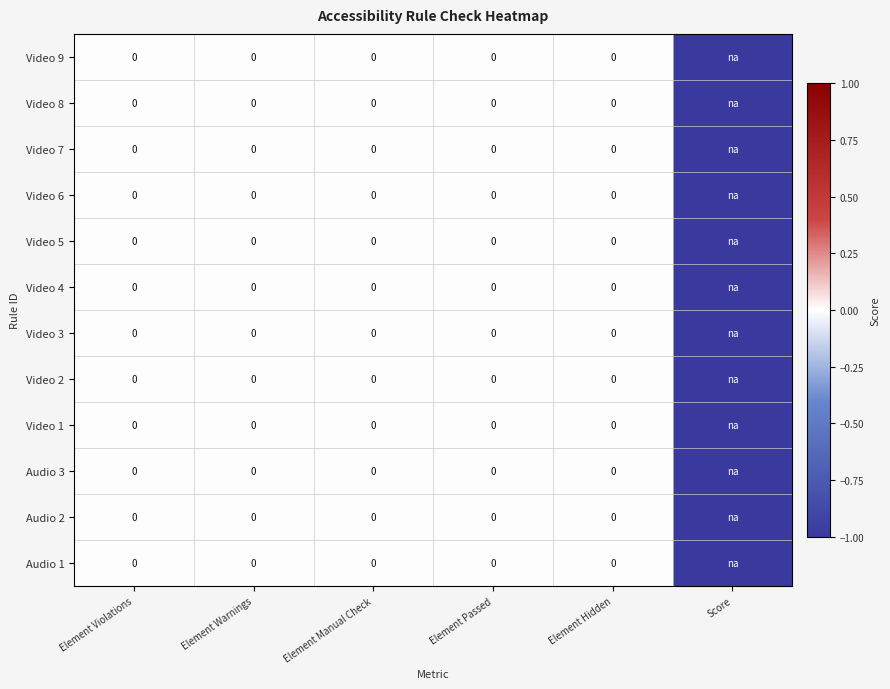

Rank the categories by Video 1 value from highest to lowest.

Element Violations, Element Warnings, Element Manual Check, Element Passed, Element Hidden, Score